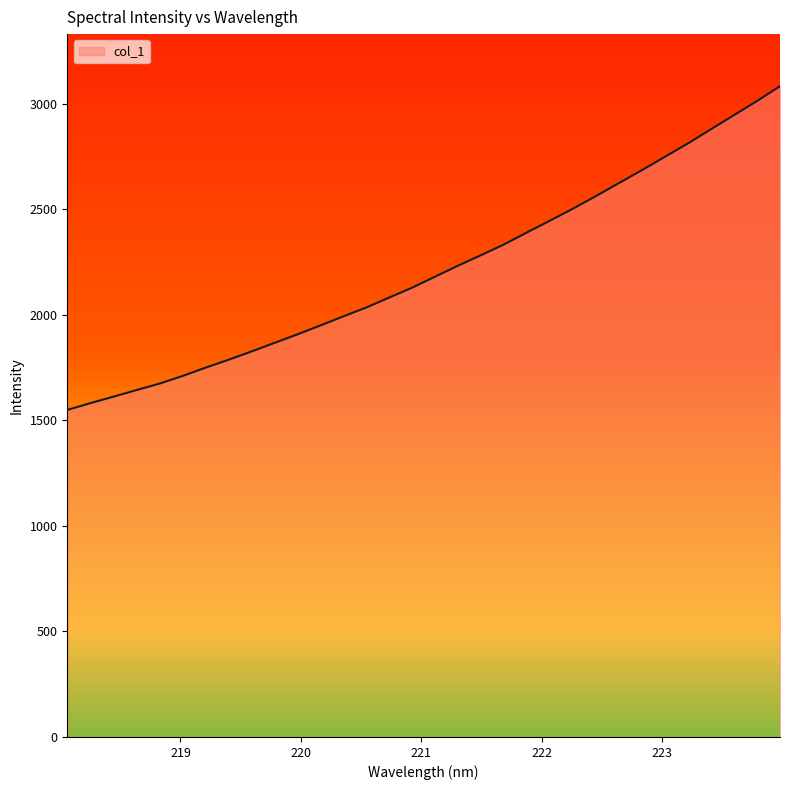

What is the maximum value shown in the chart?

3082.6